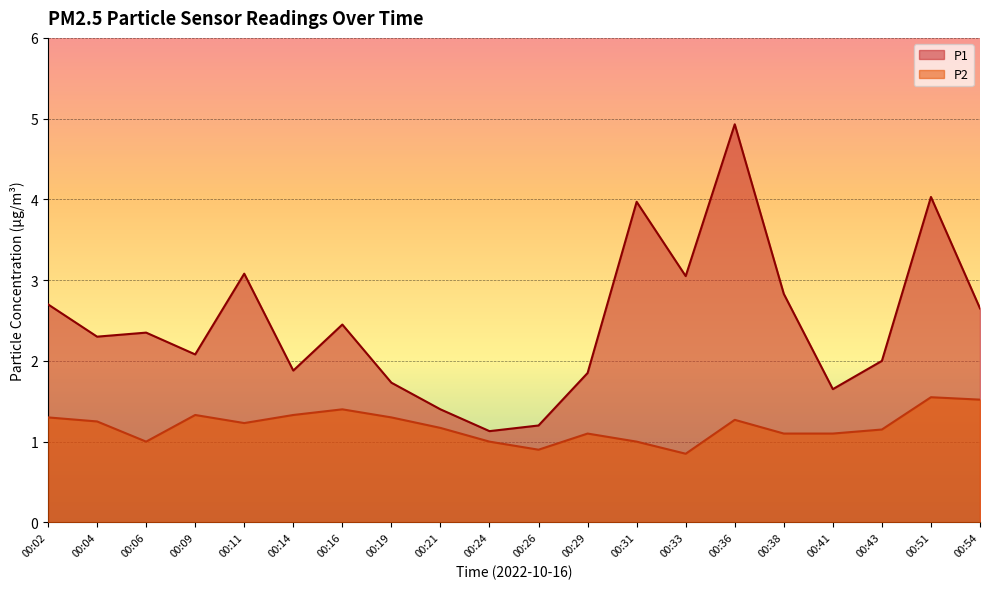

At which label does P2 reach its peak?

00:51